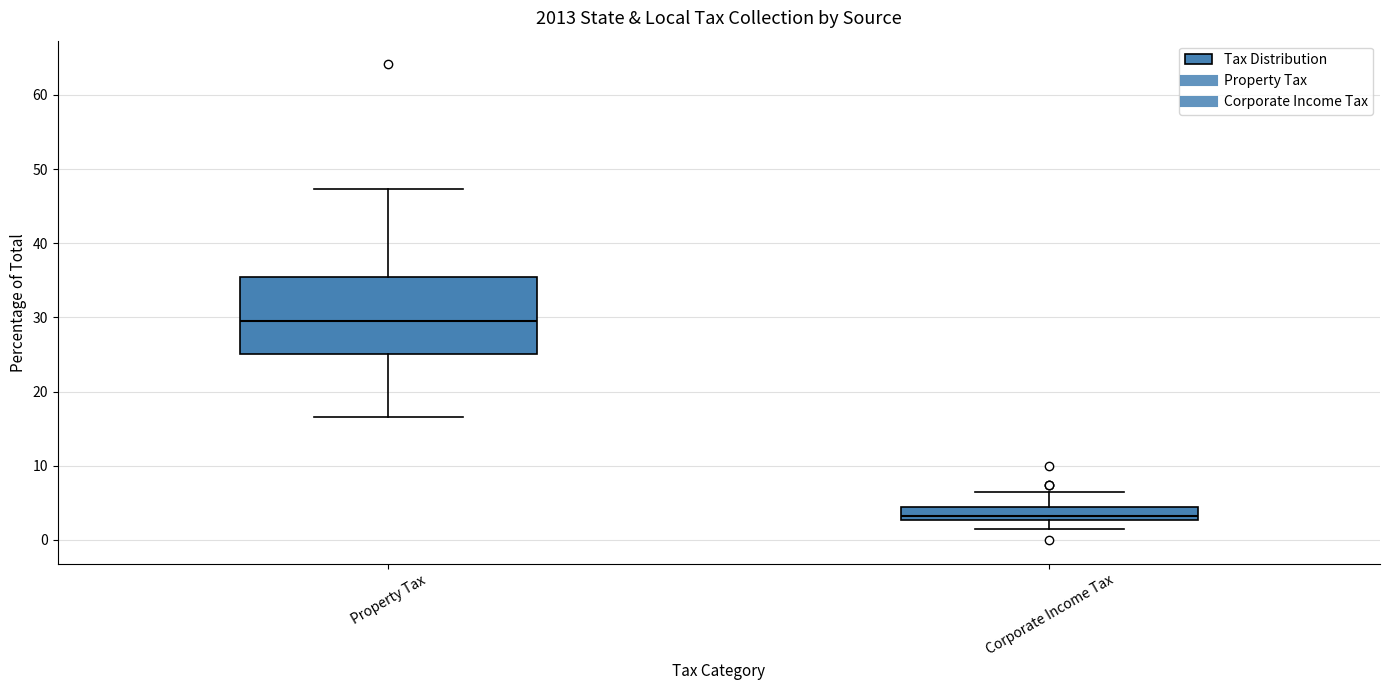

Which box has the lowest median line?

Corporate Income Tax